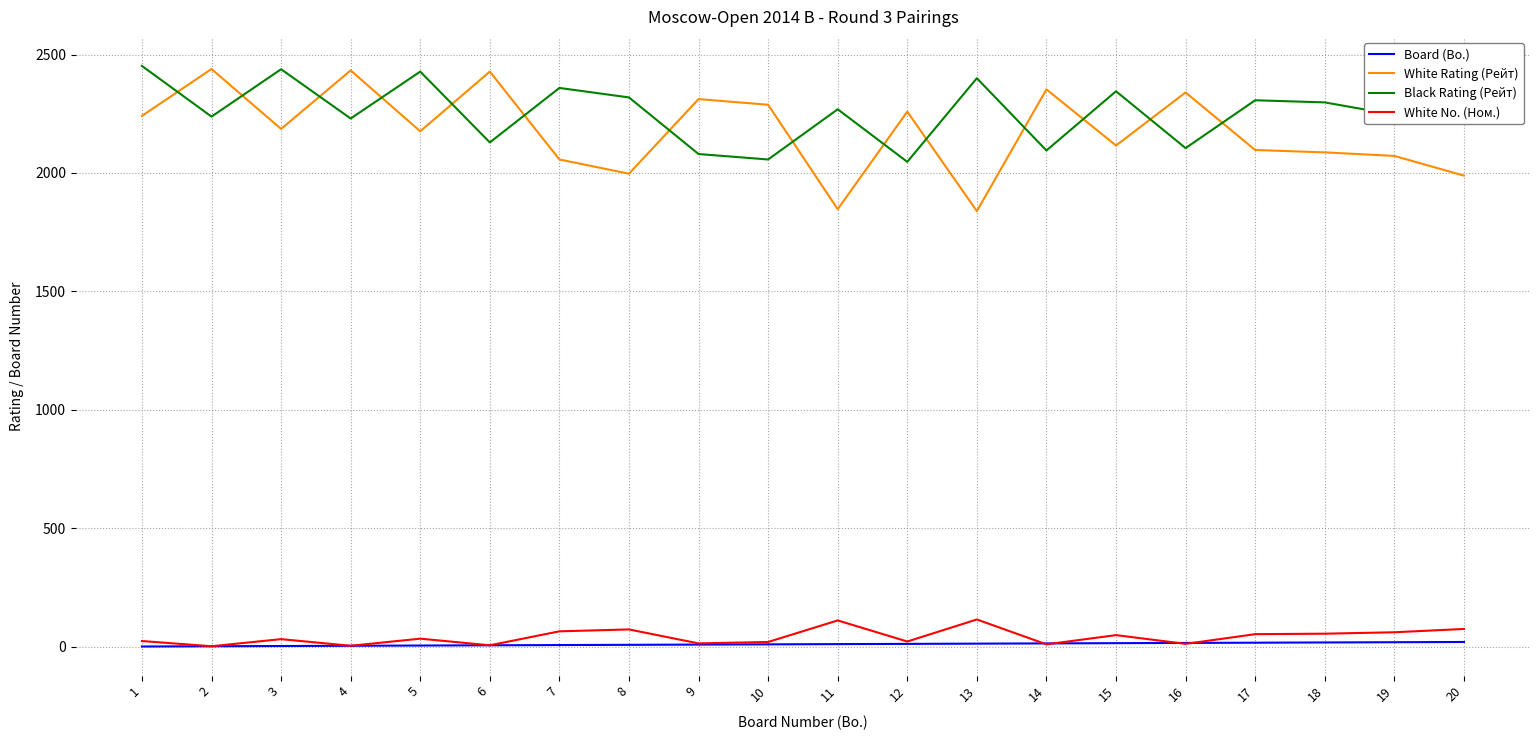

True or false: White No. (Ном.) and Black Rating (Рейт) cross at least once.

False